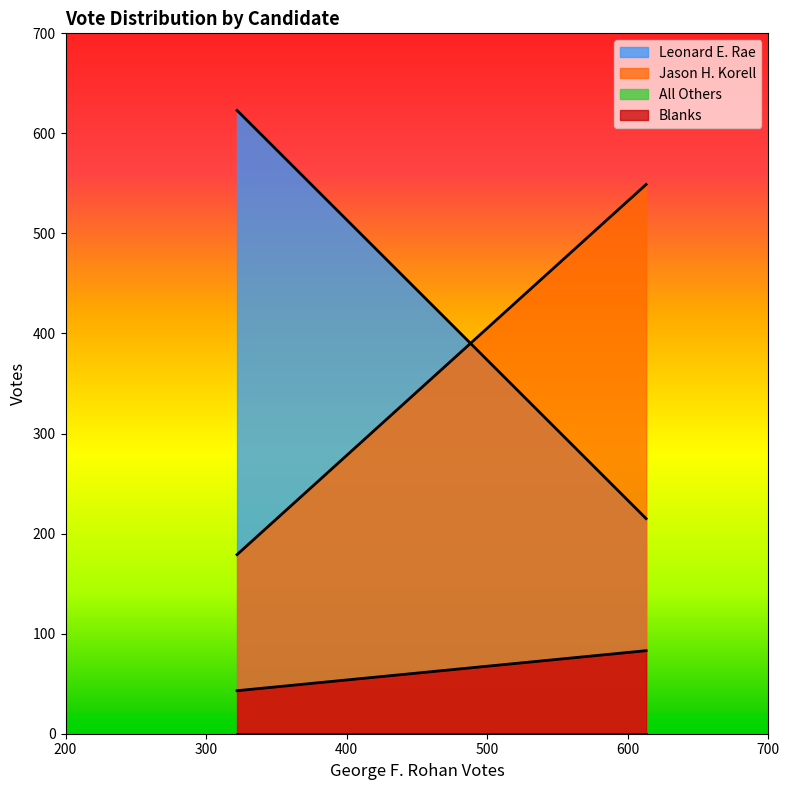

What is the maximum value shown in the chart?

623